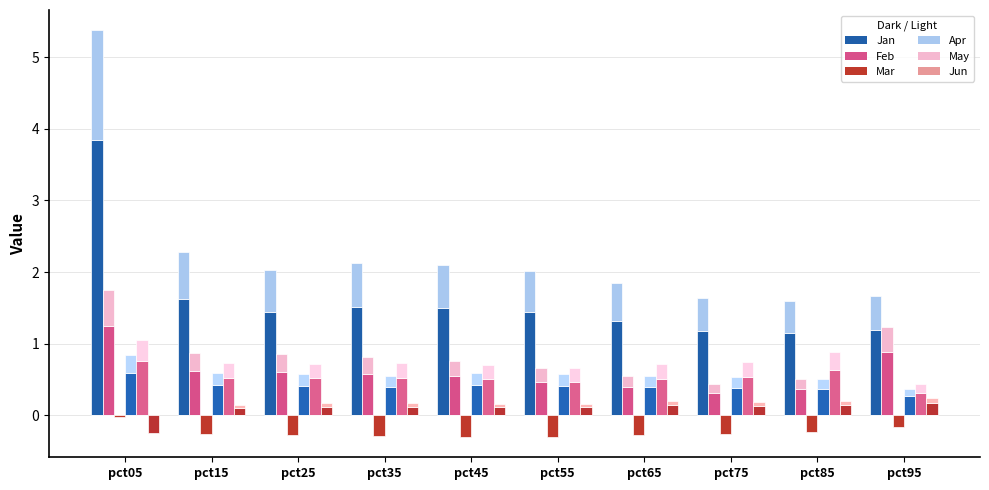

At how many categories does at least one series exceed 0?

10